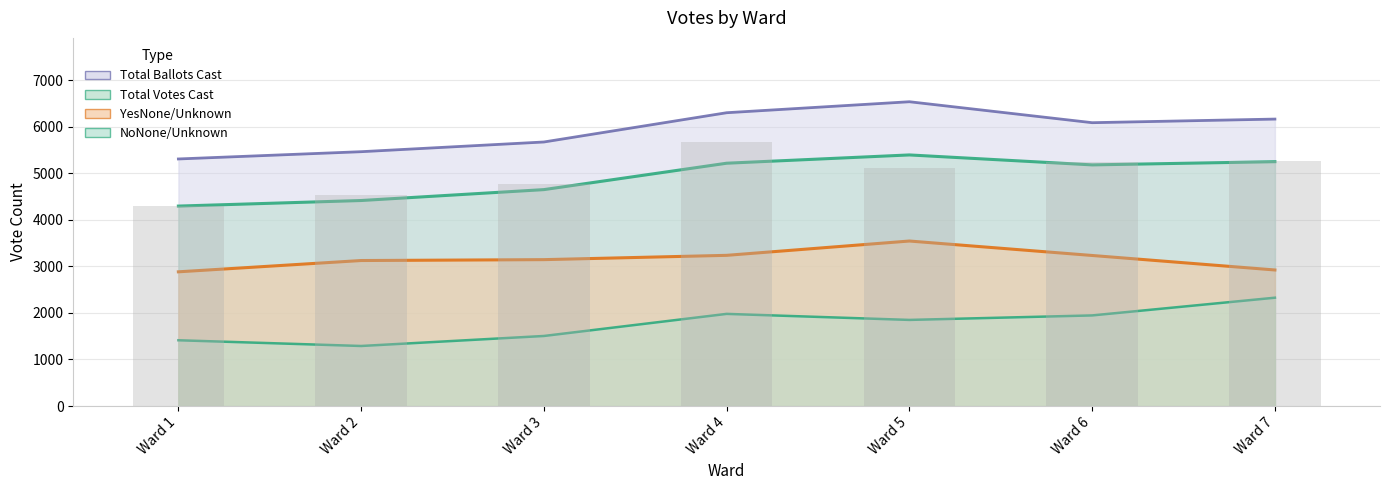

What is the value of the Total Votes Cast bar at the 3rd from the left?

4762